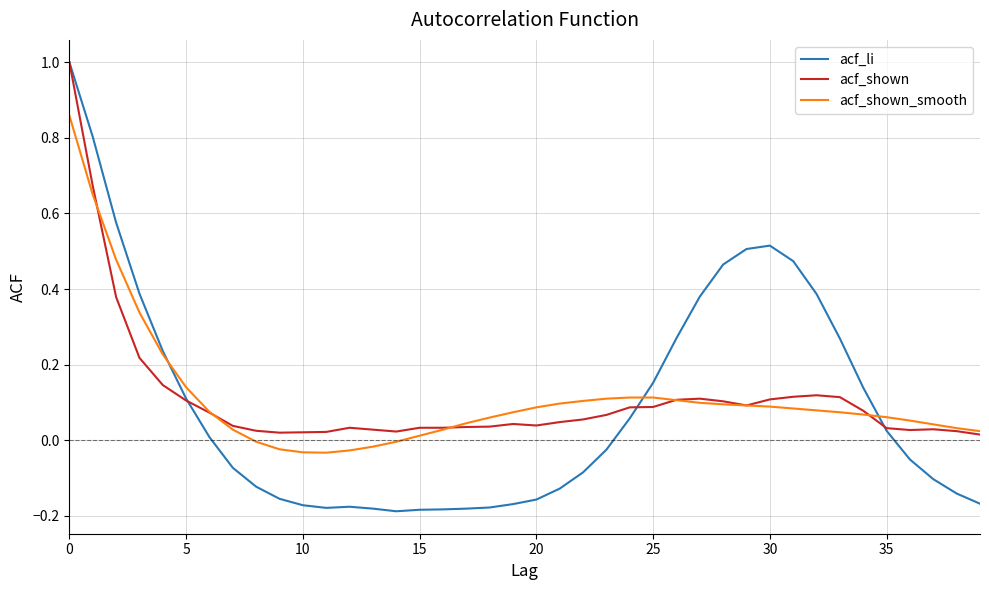

What is the greatest value displayed?

1.0